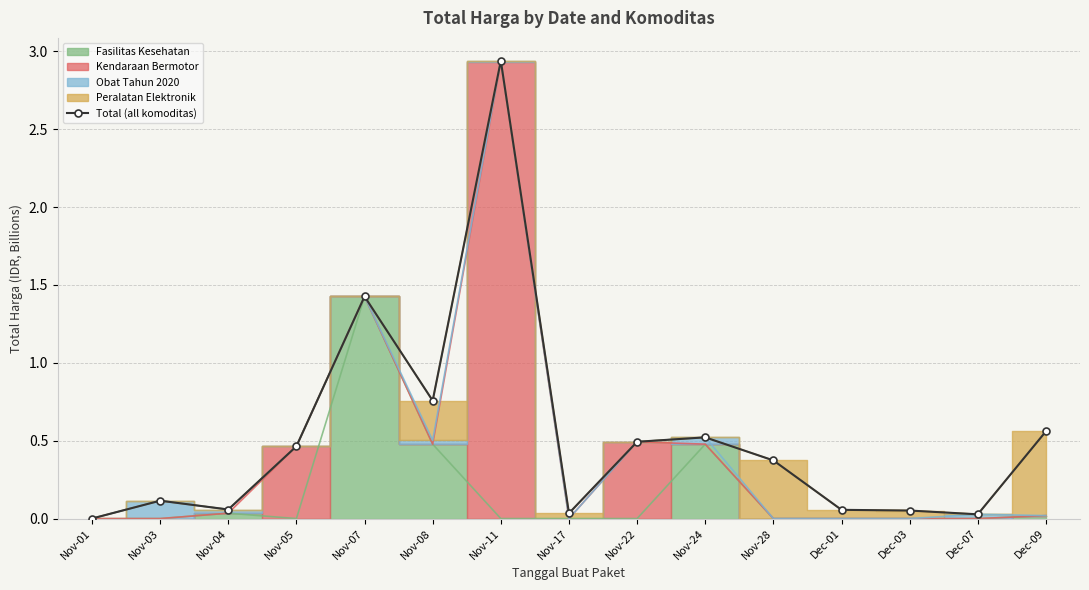

How many categories are shown in the chart?

15